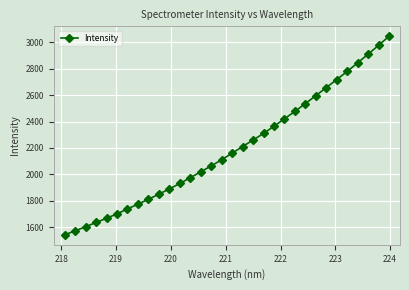

What is the difference between the second highest and second lowest values?

1406.6